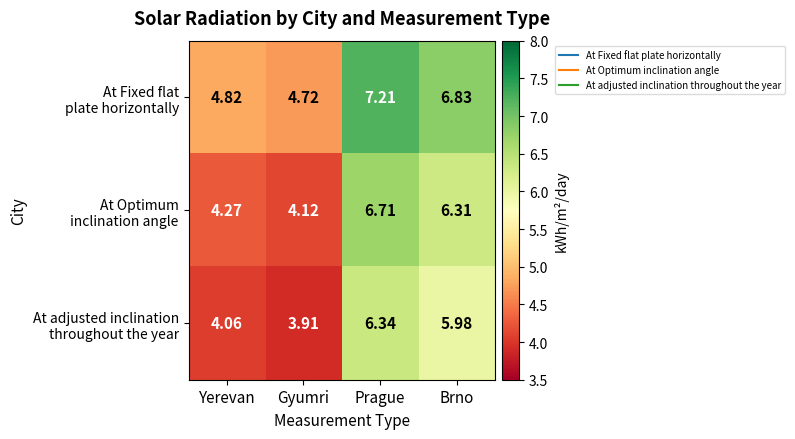

At which category does the chart reach its peak across all series?

Prague